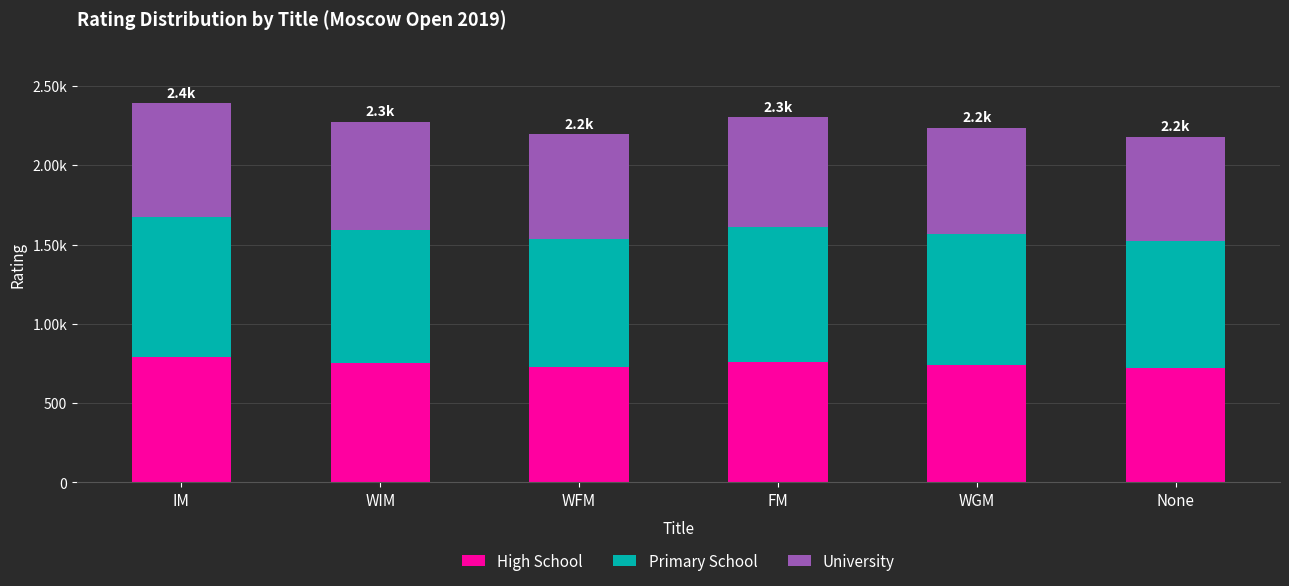

What are all the series names shown in the legend?

High School, Primary School, University